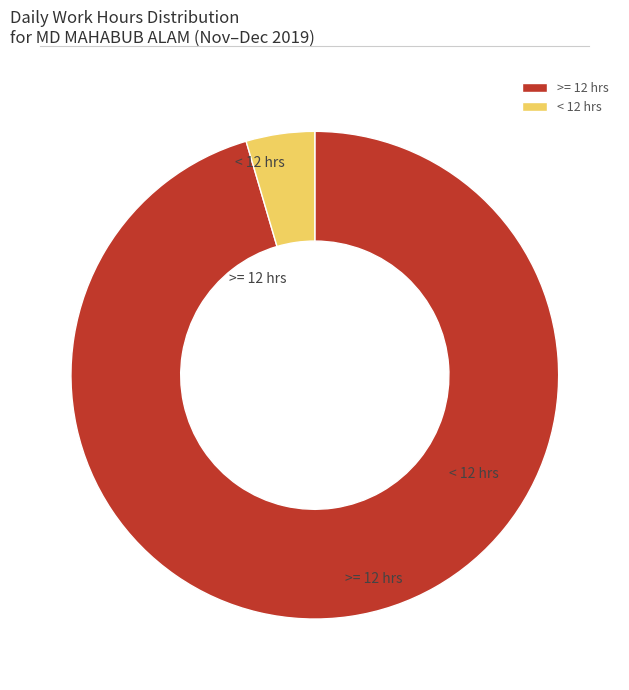

Do >= 12 hrs and < 12 hrs together represent more than half of the pie?

Yes